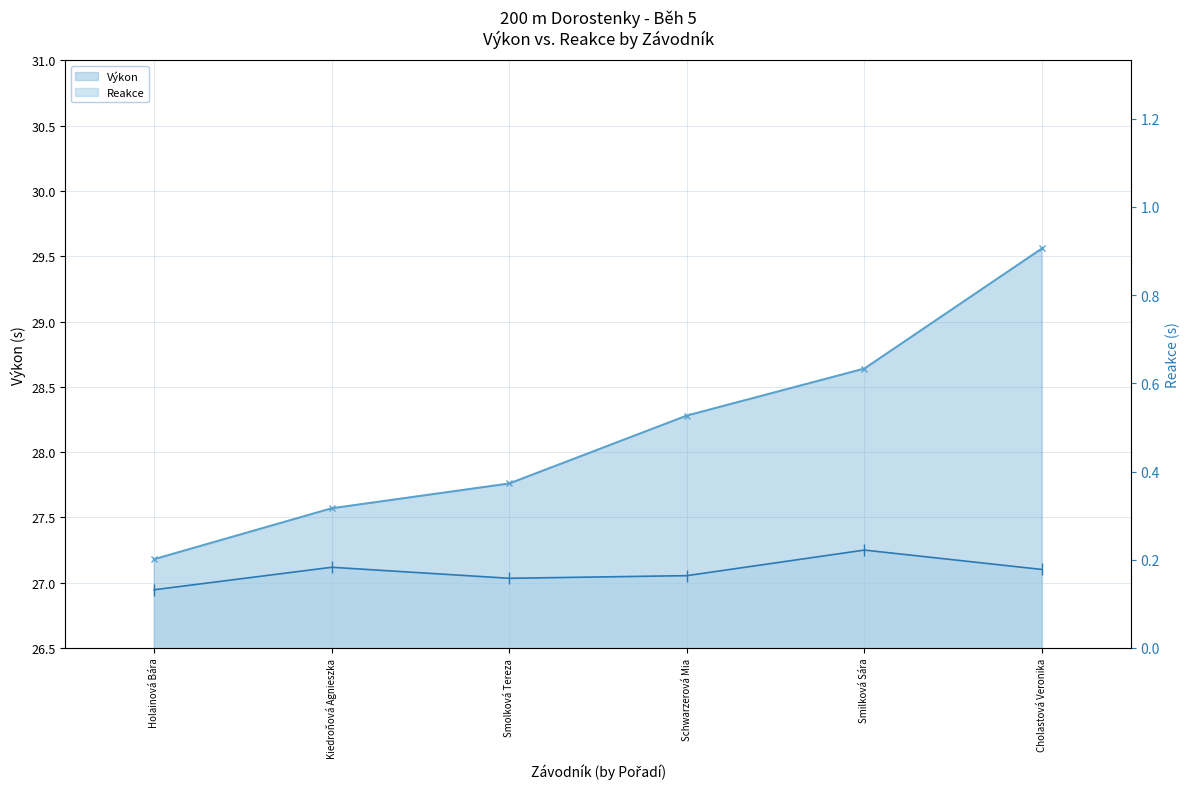

At which category is the sum across all series the highest?

Cholastová Veronika